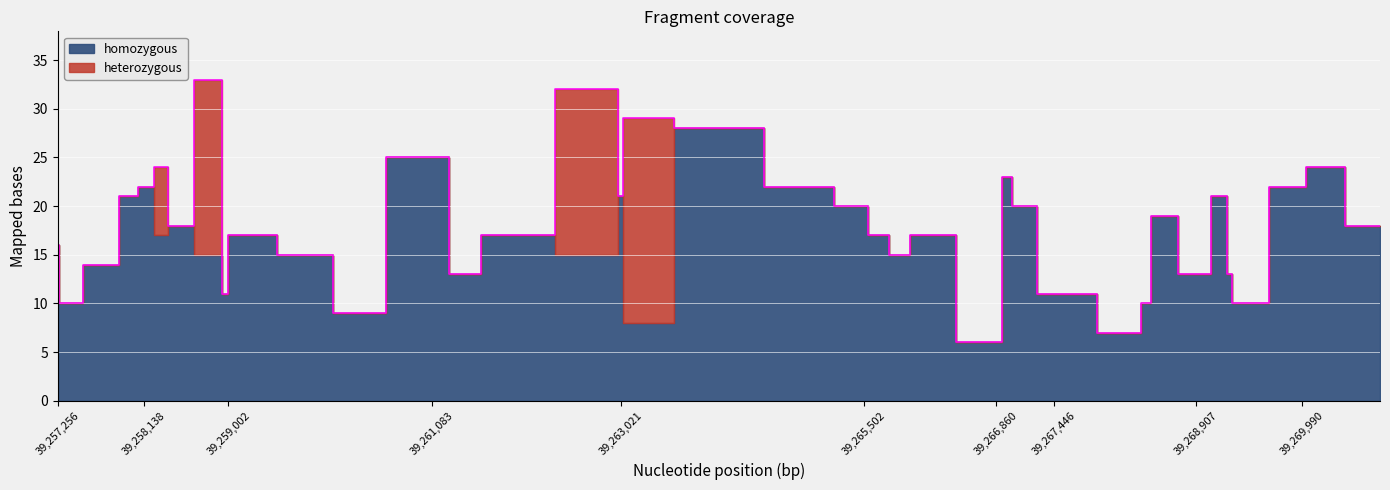

What is the highest value of the heterozygous series?

21